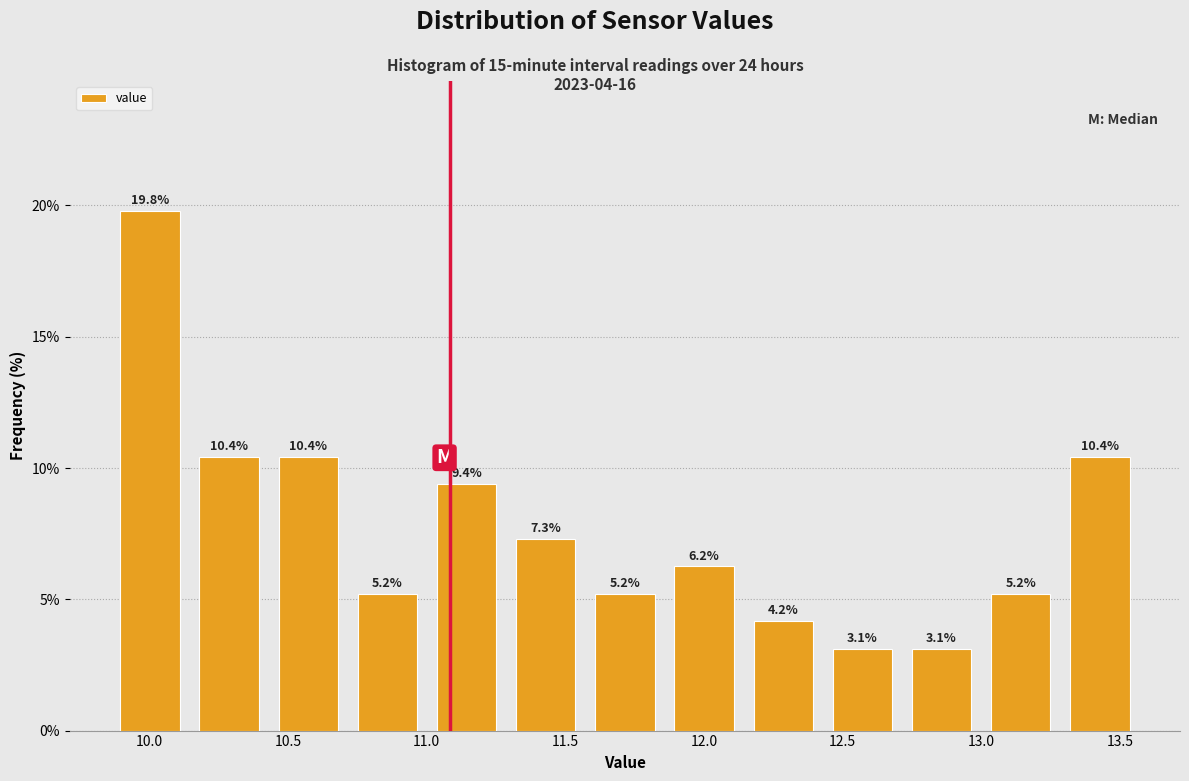

Reading left to right, transcribe this chart: for each bar, give the range it covers on the x-axis and its height. The bar edges are not printed on the chart, so give them approximately, as read against the axis.

9.85 to 10.15: 19.8
10.15 to 10.45: 10.4
10.45 to 10.70: 10.4
10.70 to 11.00: 5.2
11.00 to 11.30: 9.4
11.30 to 11.55: 7.3
11.55 to 11.85: 5.2
11.85 to 12.15: 6.2
12.15 to 12.45: 4.2
12.45 to 12.70: 3.1
12.70 to 13.00: 3.1
13.00 to 13.30: 5.2
13.30 to 13.55: 10.4